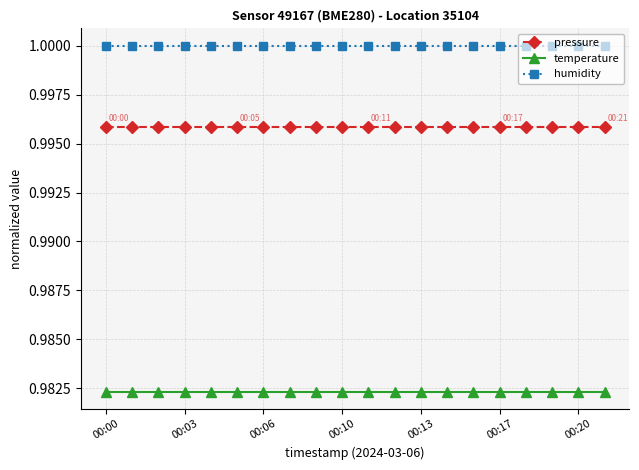

True or false: temperature and humidity cross at least once.

False